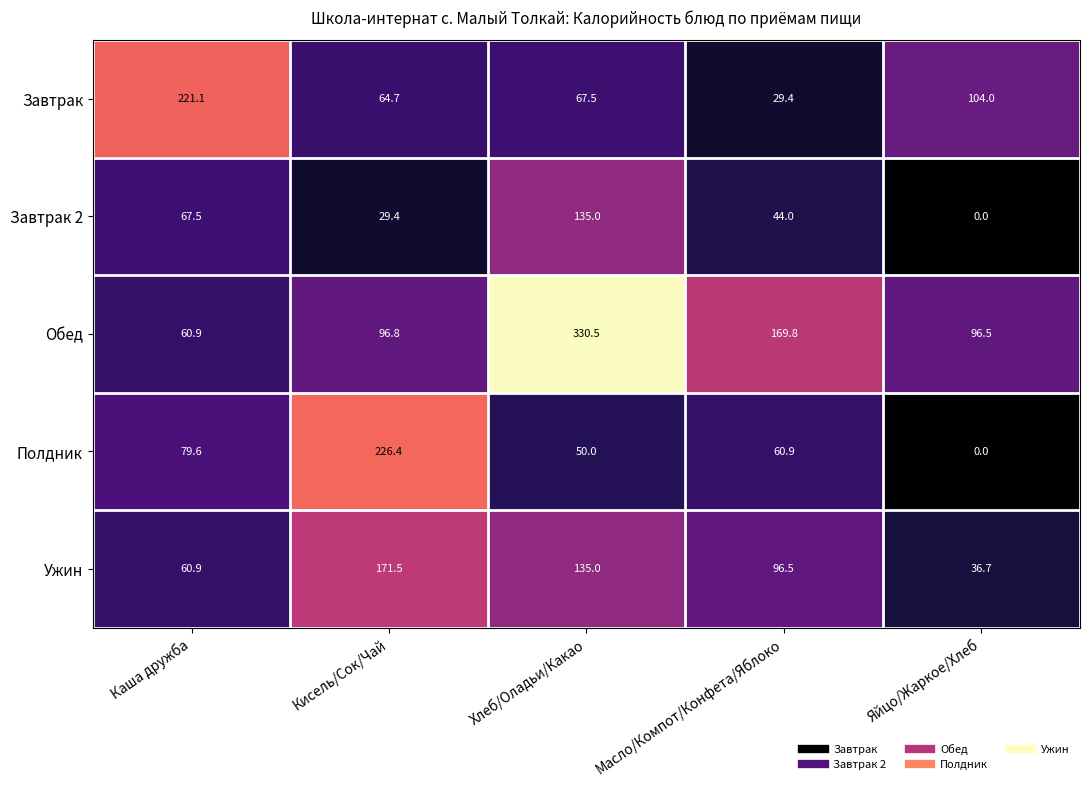

Which series changed the most between Кисель/Сок/Чай and Яйцо/Жаркое/Хлеб?

Полдник